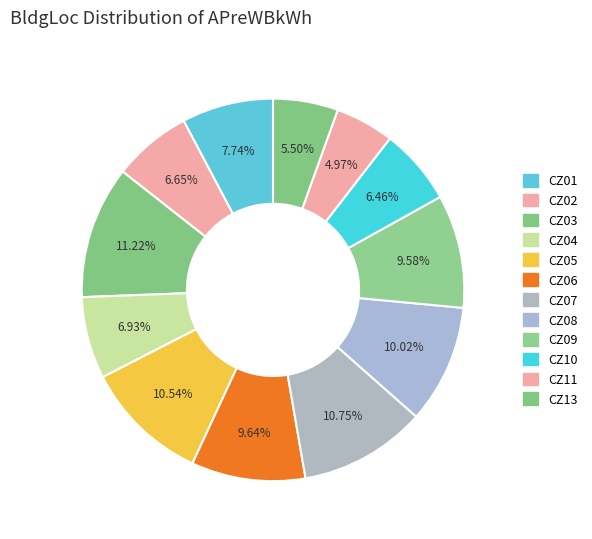

How many segments does this pie chart have?

12